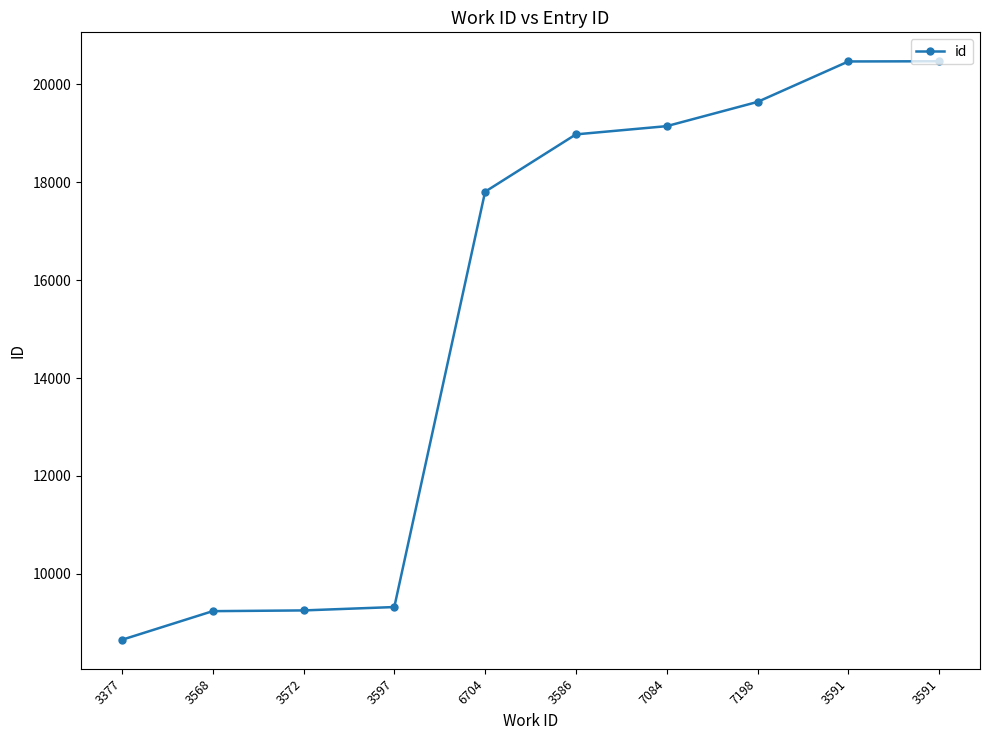

How many distinct data groups are displayed?

1